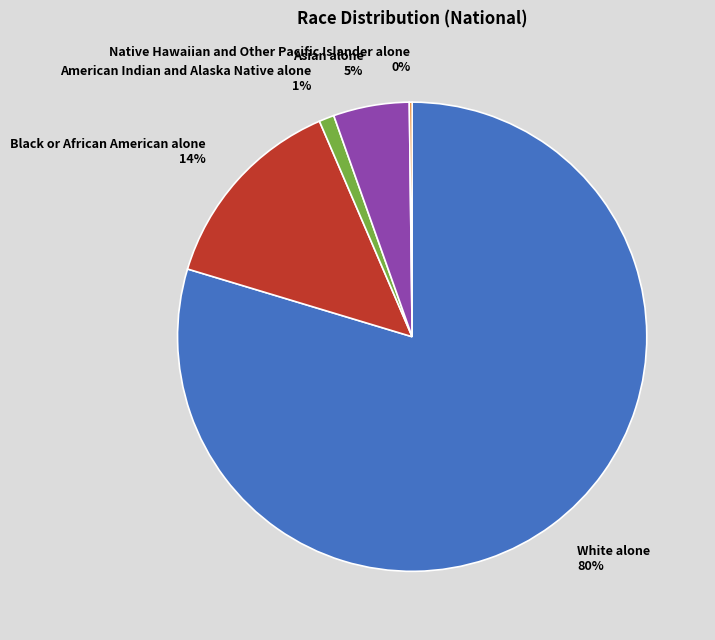

Is there a majority slice in this chart?

Yes